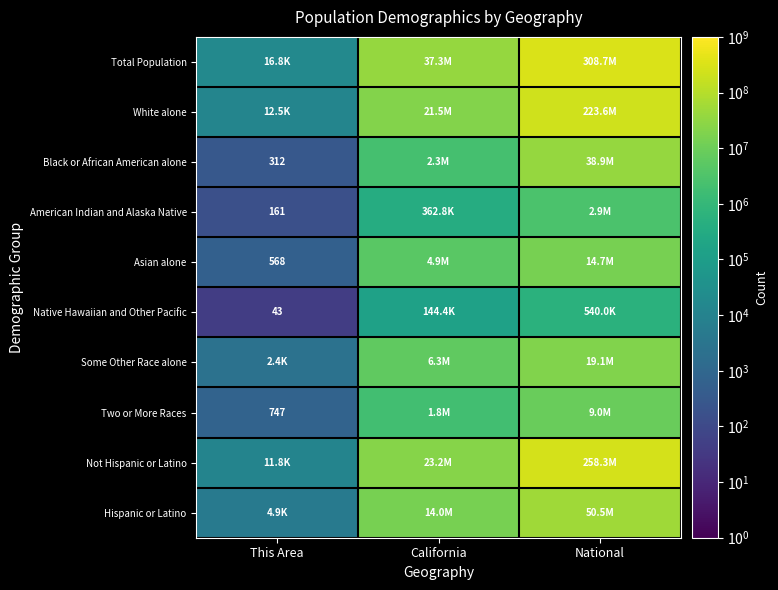

Is it true that Black or African American alone equals 312 at This Area?

True